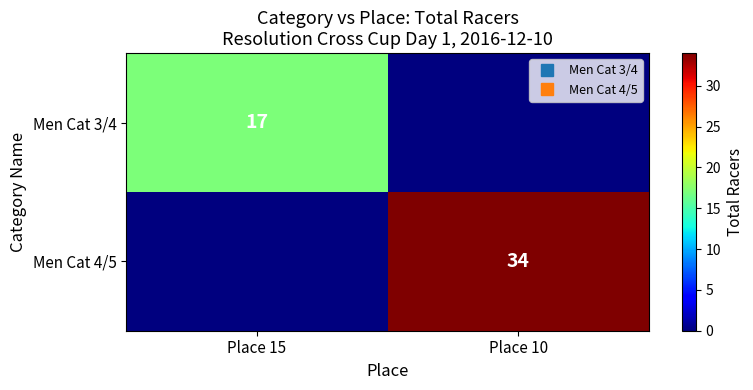

How many data points does each series have?

2